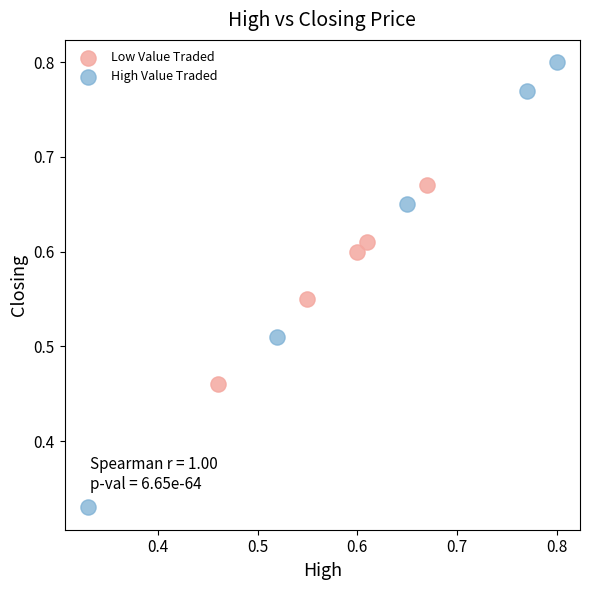

Which series contains the highest Y value?

High Value Traded